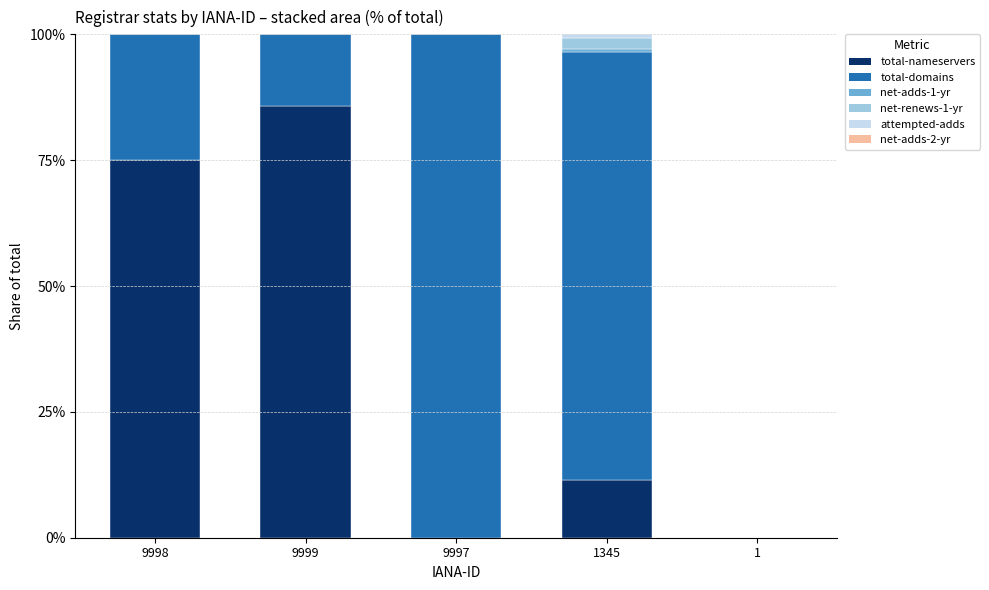

What is the total value across all series at 9997?

100.0